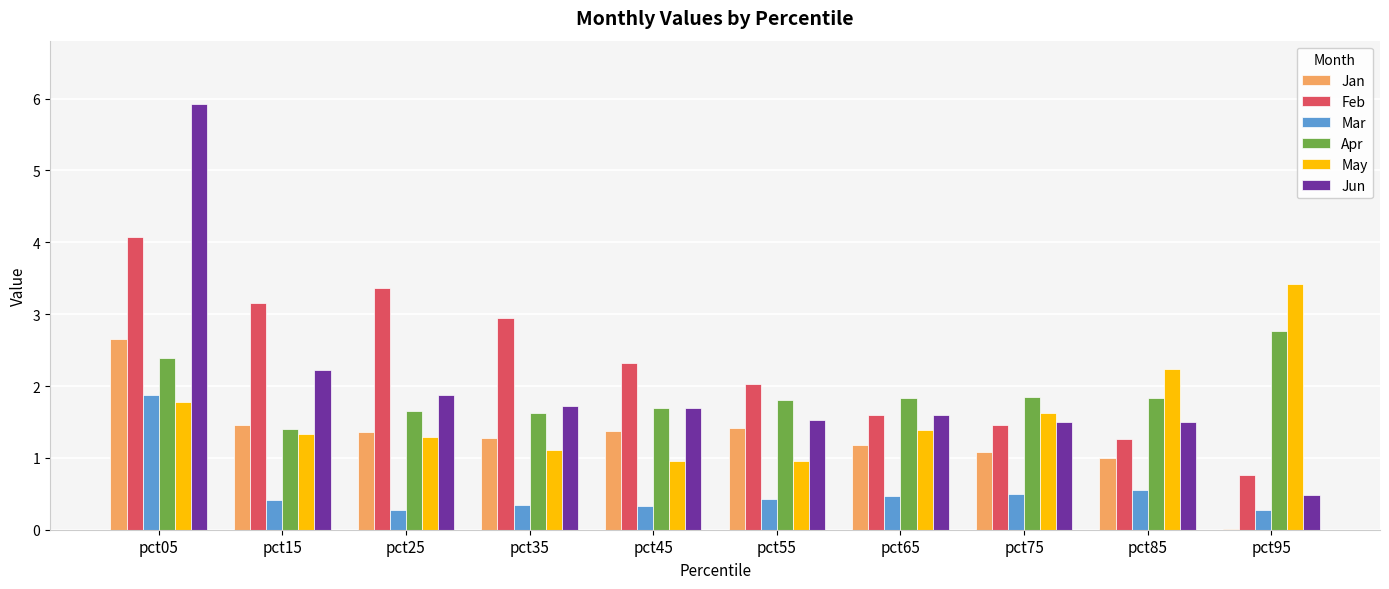

Is the value of Jan at pct15 greater than the value of Feb at pct55?

No